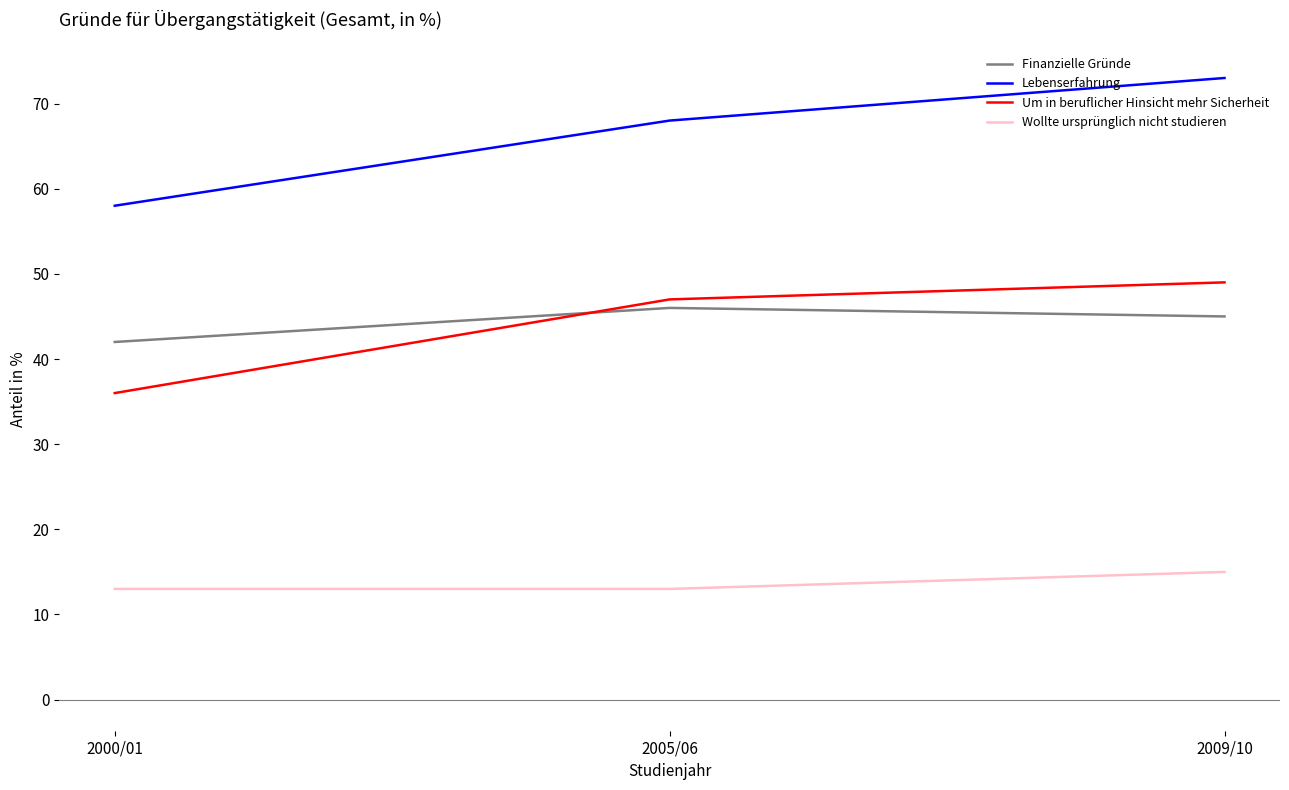

Rank the categories by Um in beruflicher Hinsicht mehr Sicherheit value from lowest to highest.

2000/01, 2005/06, 2009/10